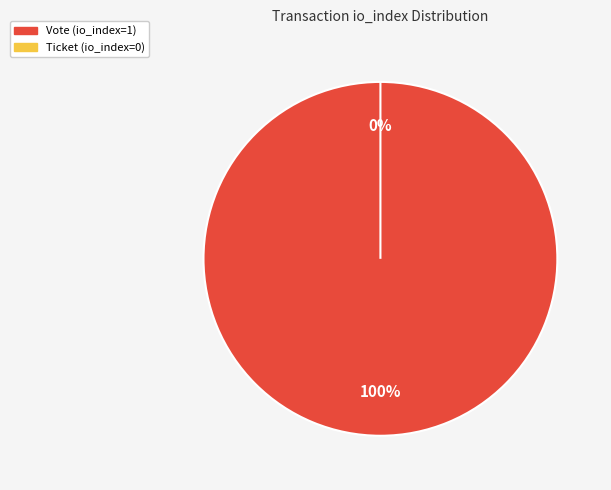

How many segments does this pie chart have?

2